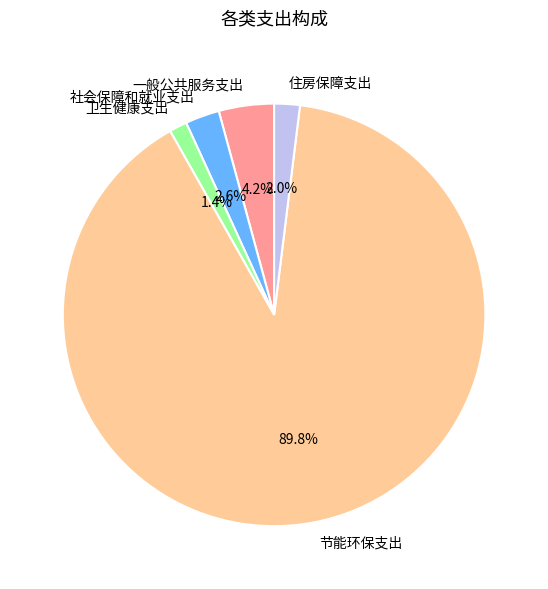

Which slice is the largest?

节能环保支出